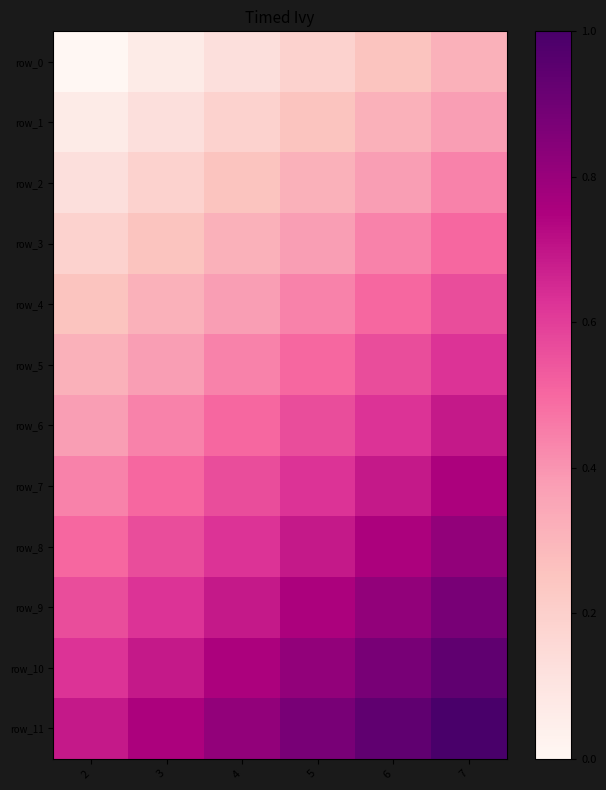

Rank the series by their maximum value, from lowest to highest.

row_0, row_1, row_2, row_3, row_4, row_5, row_6, row_7, row_8, row_9, row_10, row_11